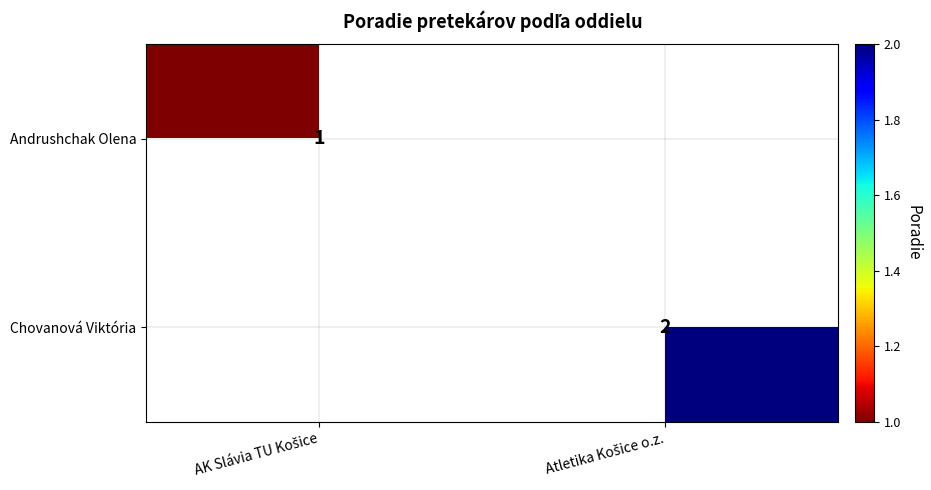

Between AK Slávia TU Košice and Atletika Košice o.z., which is larger?

AK Slávia TU Košice